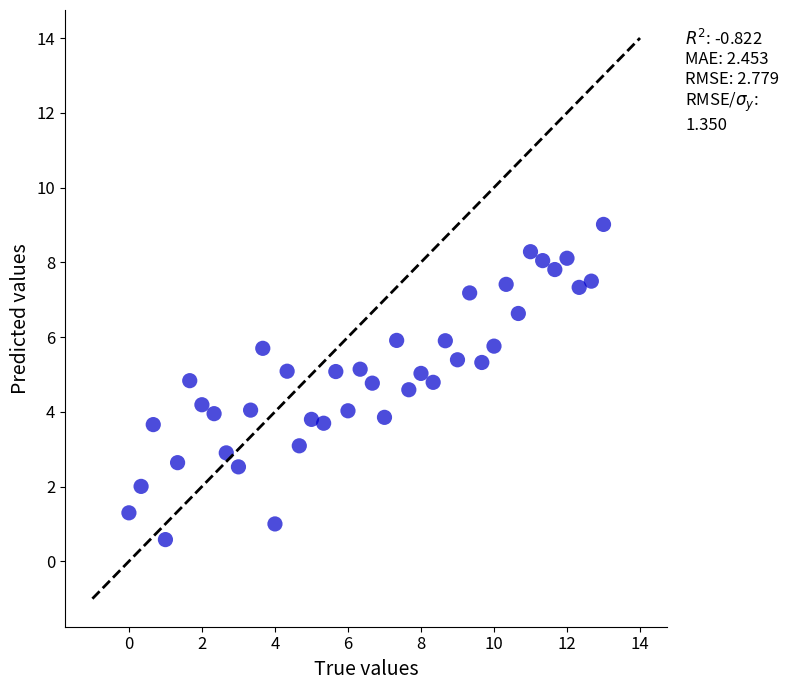

What is the range of Y values (max minus min)?

8.4